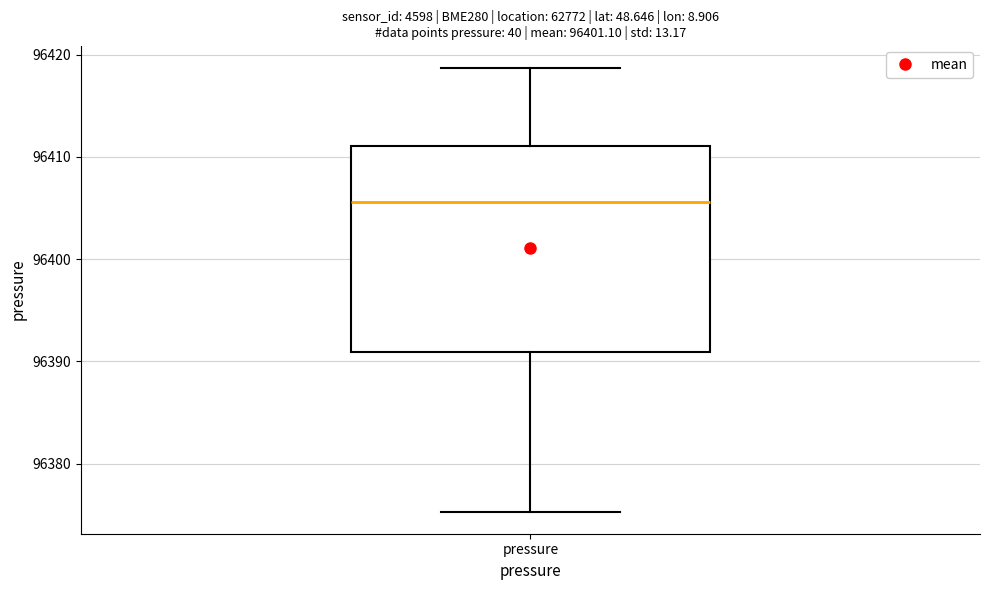

Where does the upper whisker of the box for pressure end on the y-axis? The values are not printed on the chart, so give them approximately, as read against the axis.

96419